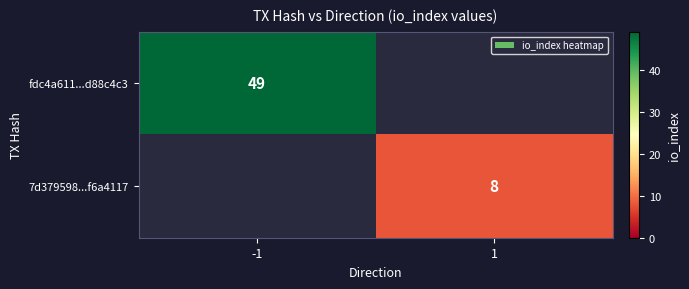

What is the greatest value displayed?

49.0